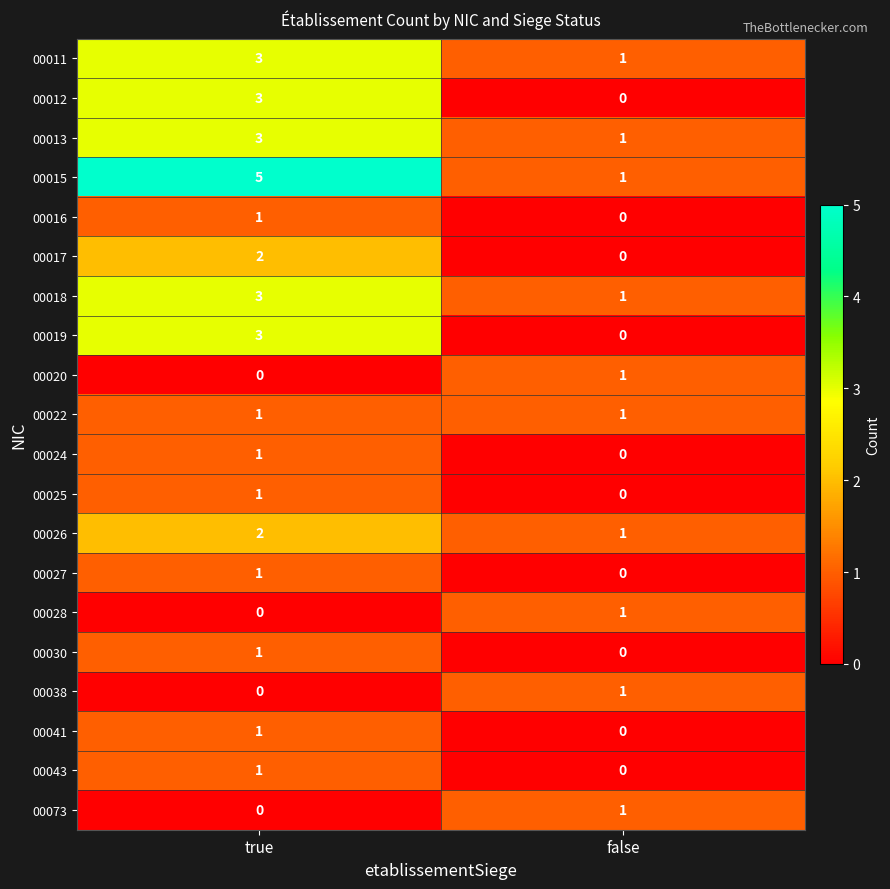

What is the difference between the 00012 values at false and true?

3